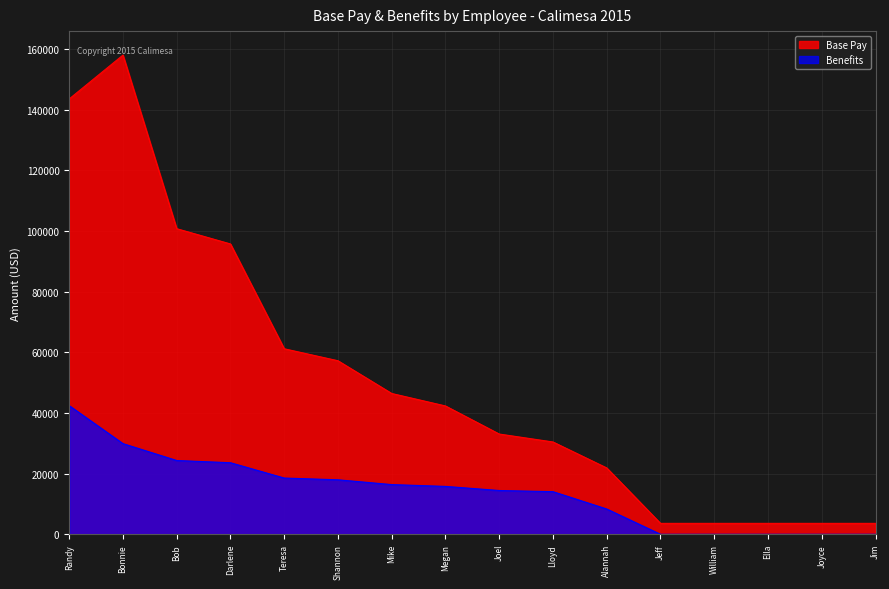

The Base Pay series shows 100734.0 at Bob. True or false?

True